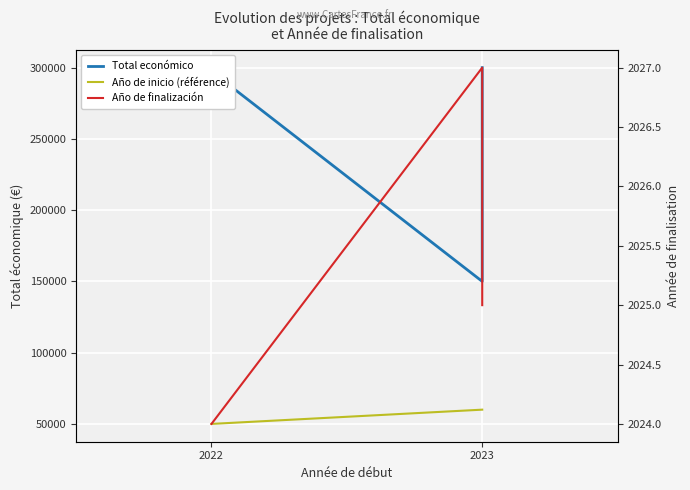

True or false: Total económico and Año de inicio (référence) intersect in this chart.

False